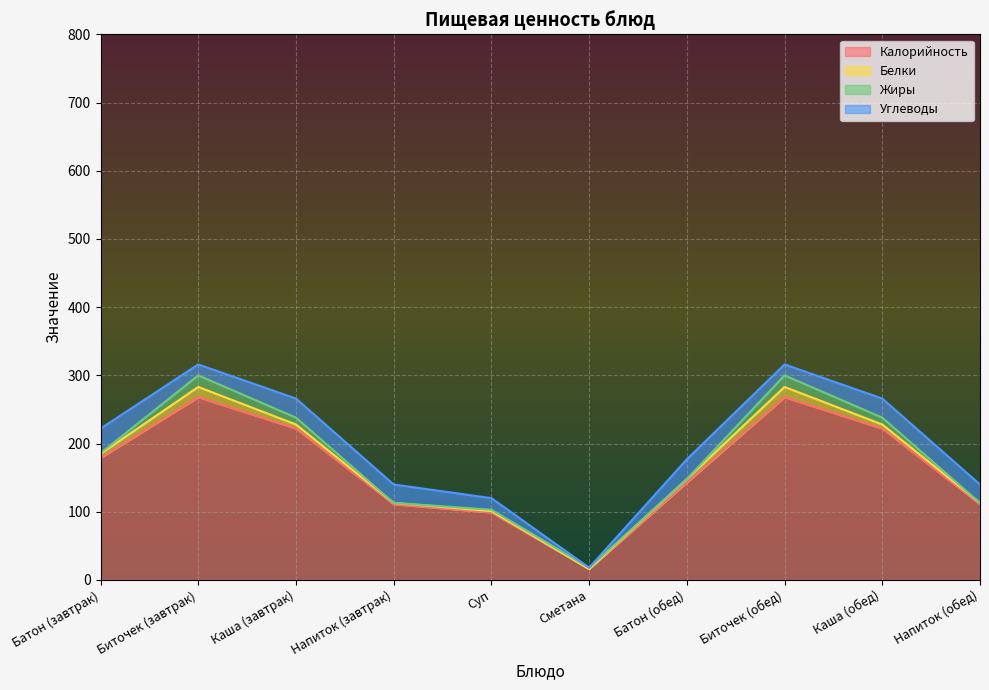

What is the maximum value for Белки?

15